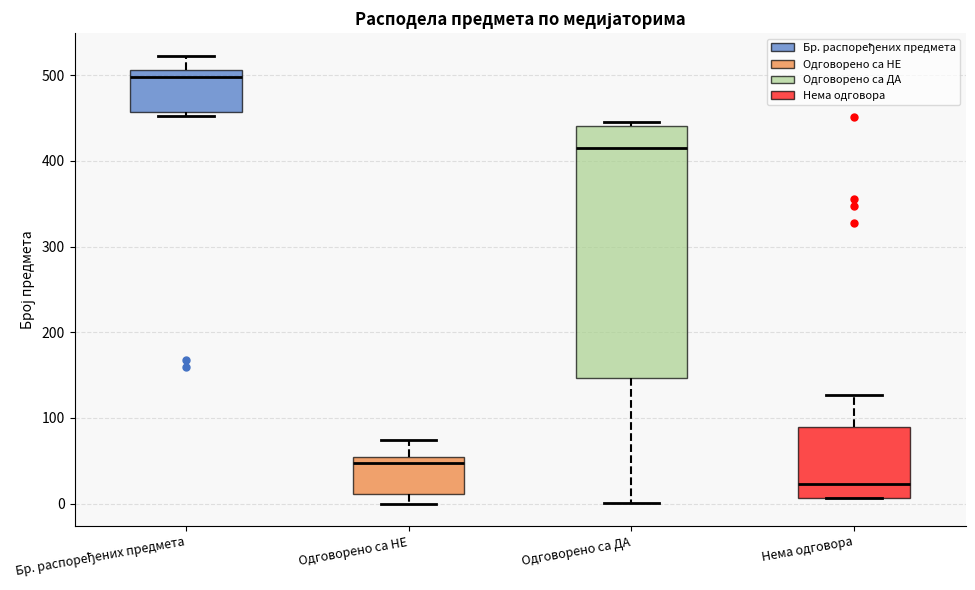

Which box is the tallest, from its lower edge to its upper edge?

Одговорено са ДА